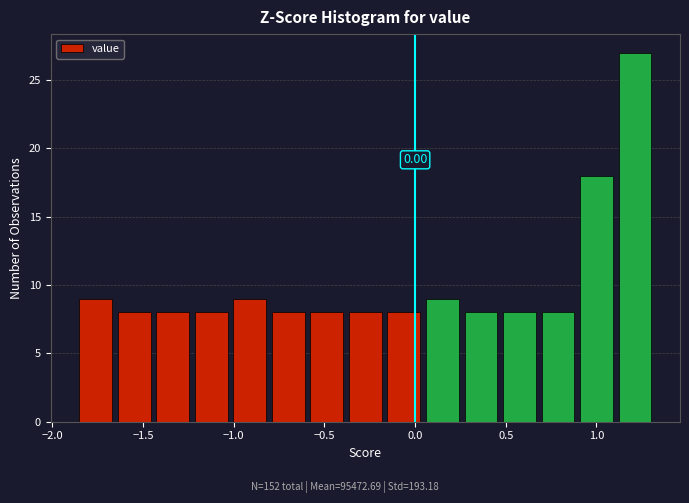

Which range on the x-axis has the tallest bar?

1.10 to 1.35